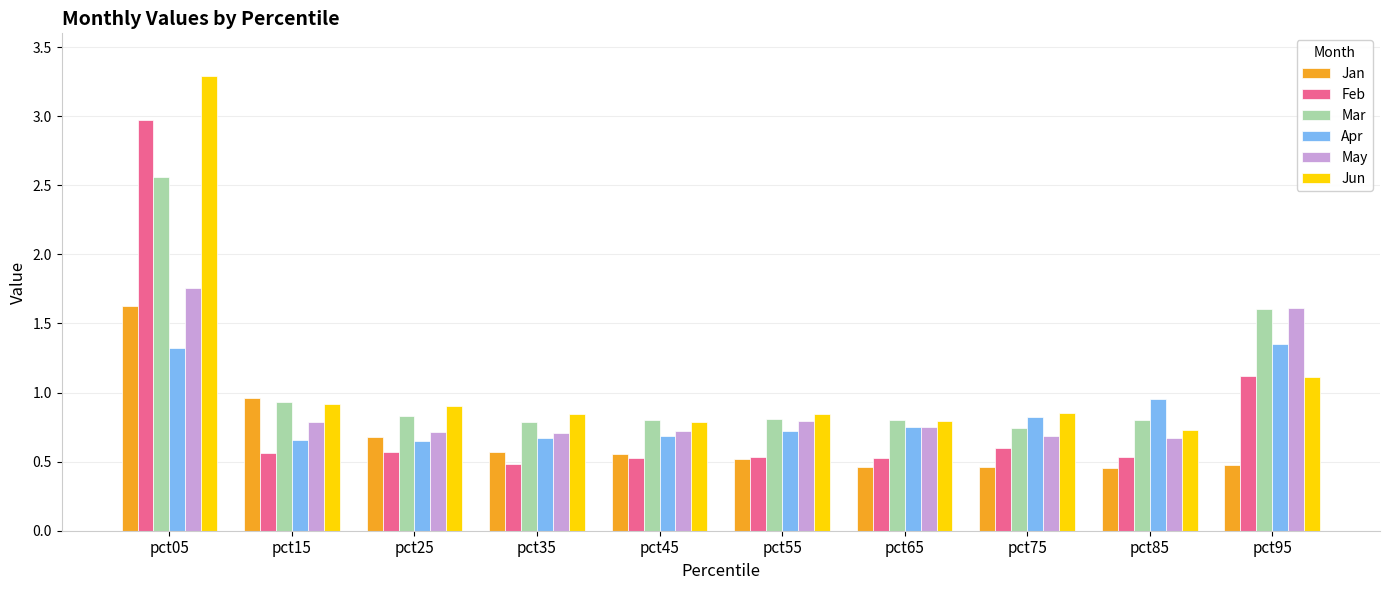

At which label is Mar closest to 1?

pct15